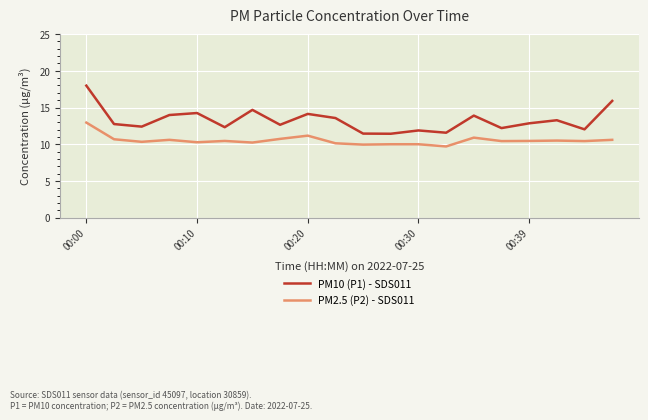

List the series in order of their overall mean, highest first.

PM10 (P1) - SDS011, PM2.5 (P2) - SDS011